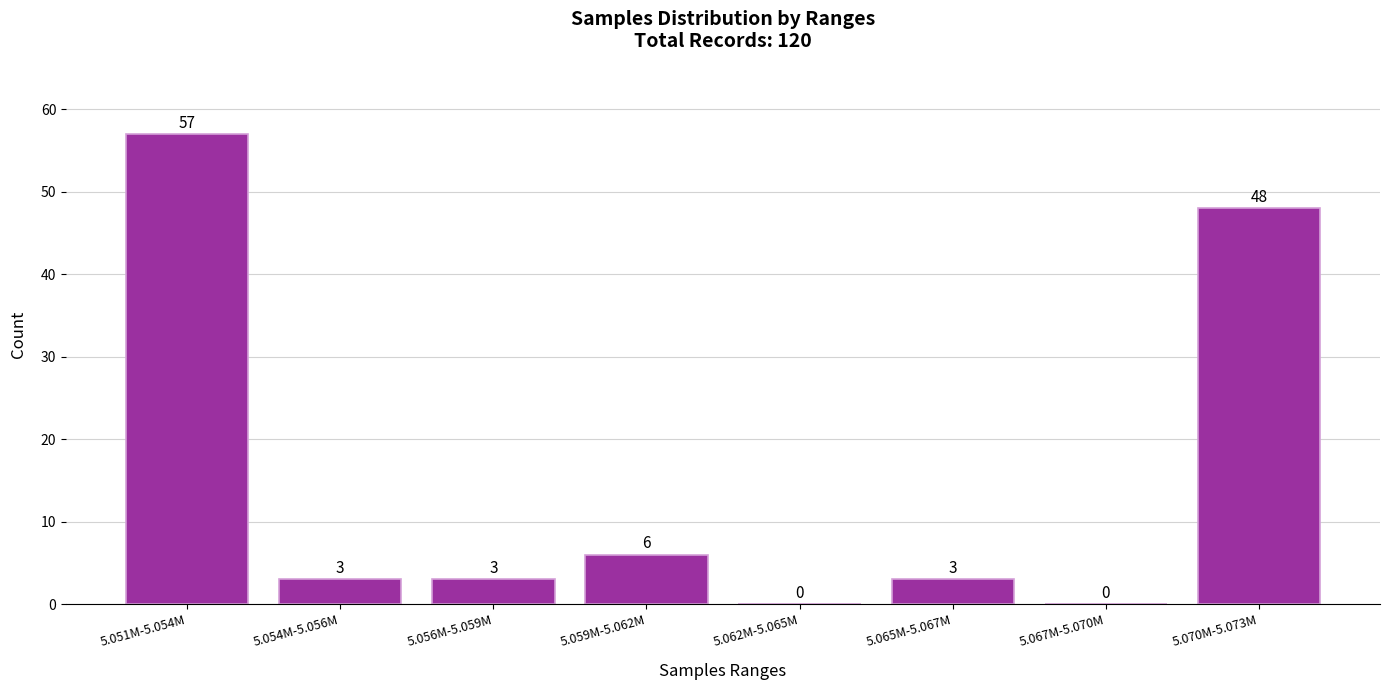

Reading right to left, list all the values displayed in this chart.

5.070M-5.073M=48	5.067M-5.070M=0	5.065M-5.067M=3	5.062M-5.065M=0	5.059M-5.062M=6	5.056M-5.059M=3	5.054M-5.056M=3	5.051M-5.054M=57